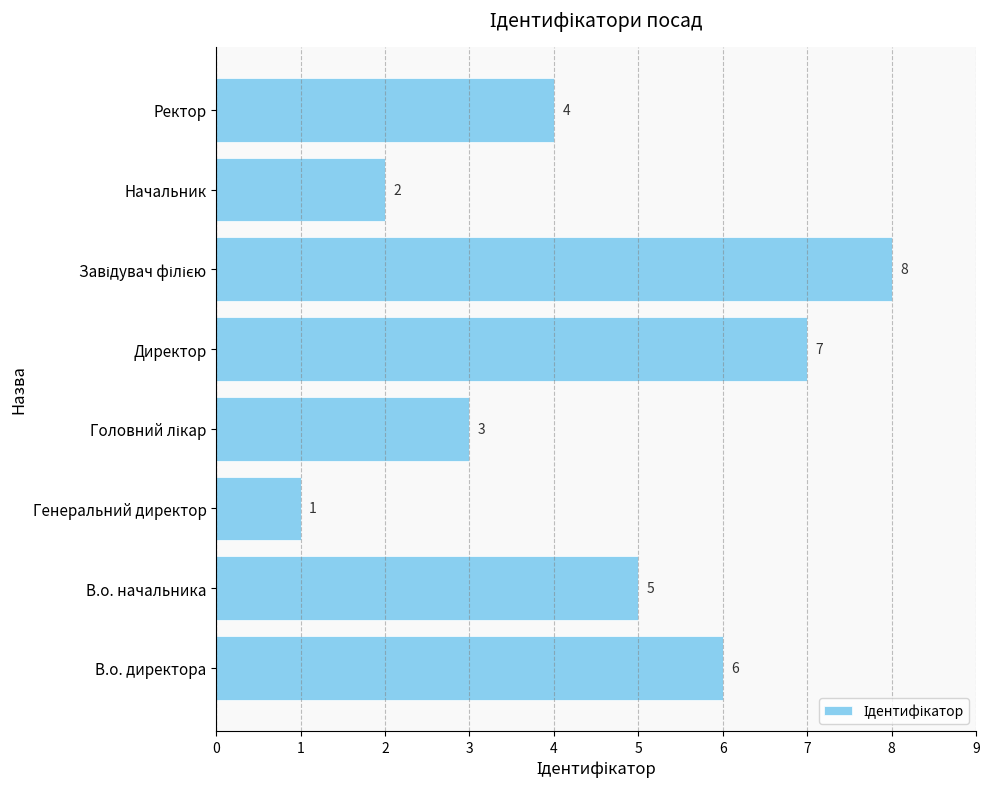

Count the values in the range 3 to 7.

5